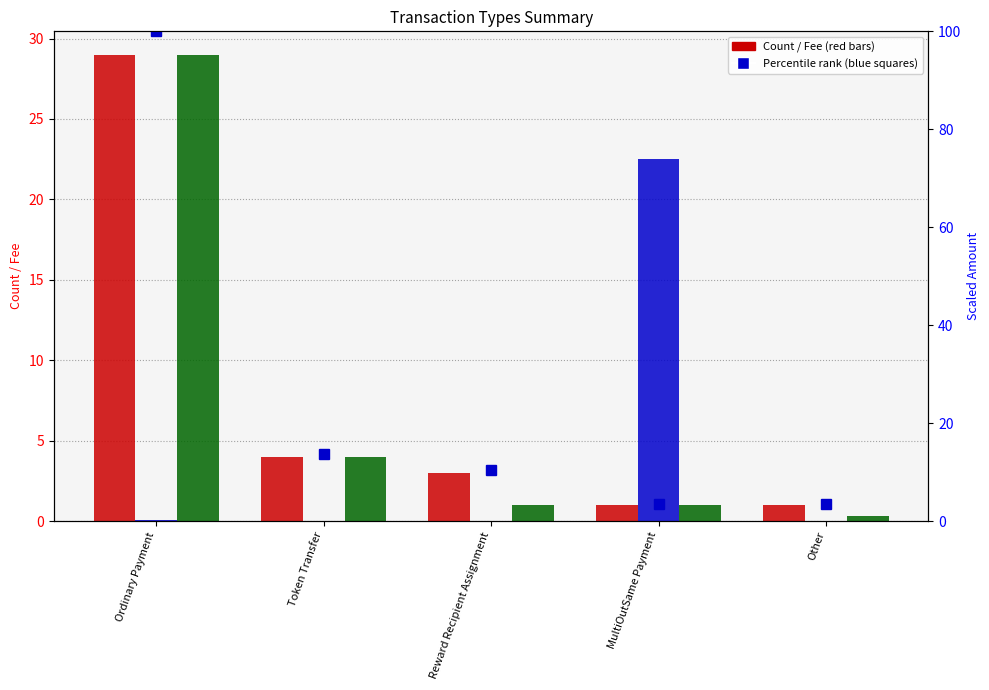

Rank the series at Other from lowest to highest value.

Total Amount, Total Fee, Count